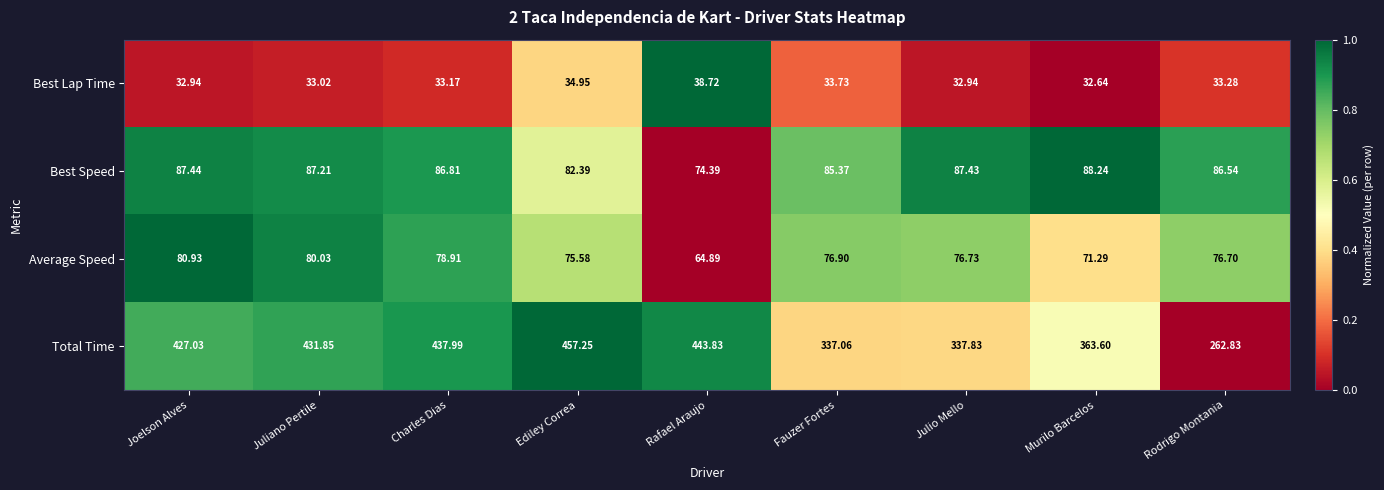

Rank the categories by Average Speed value from lowest to highest.

Rafael Araujo, Murilo Barcelos, Ediley Correa, Rodrigo Montania, Julio Mello, Fauzer Fortes, Charles Dias, Juliano Pertile, Joelson Alves